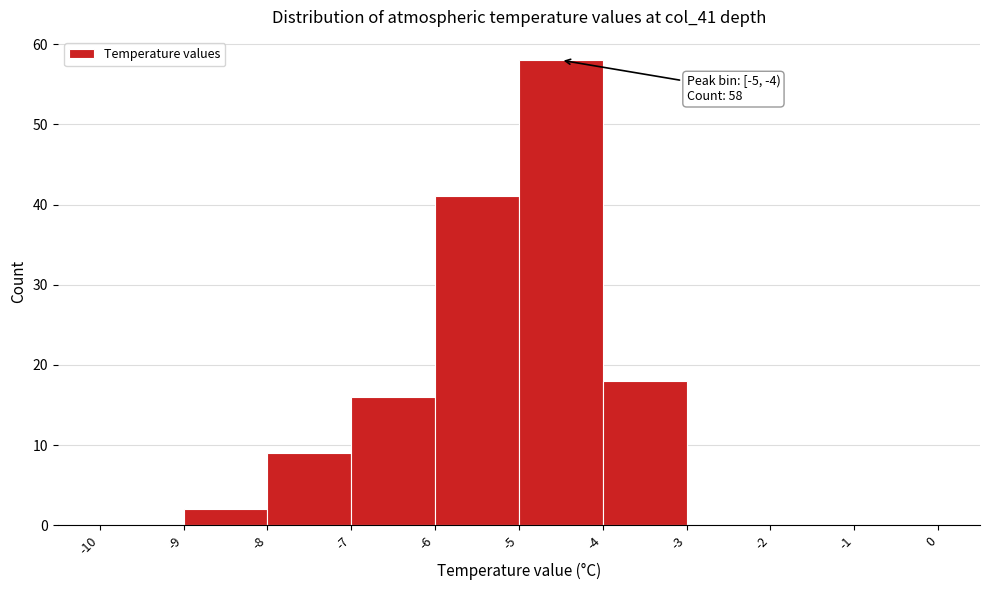

Over which range of the x-axis is the bar tallest?

-5 to -4